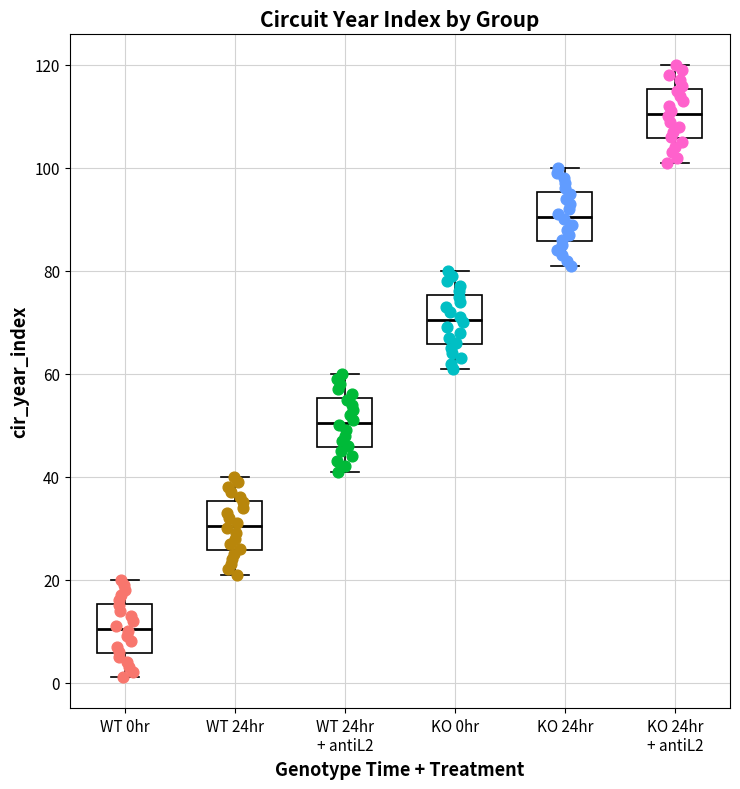

Reading left to right, transcribe this box plot: for each box, give where its median line is, the range the box spans, and where its two whiskers end, as read against the y-axis. The values are not printed on the chart, so give them approximately, as read against the axis.

WT 0hr: median 10, box 6 to 16, whiskers 2 to 20
WT 24hr: median 30, box 26 to 36, whiskers 22 to 40
WT 24hr + antiL2: median 50, box 46 to 56, whiskers 42 to 60
KO 0hr: median 70, box 66 to 76, whiskers 62 to 80
KO 24hr: median 90, box 86 to 96, whiskers 82 to 100
KO 24hr + antiL2: median 110, box 106 to 116, whiskers 102 to 120